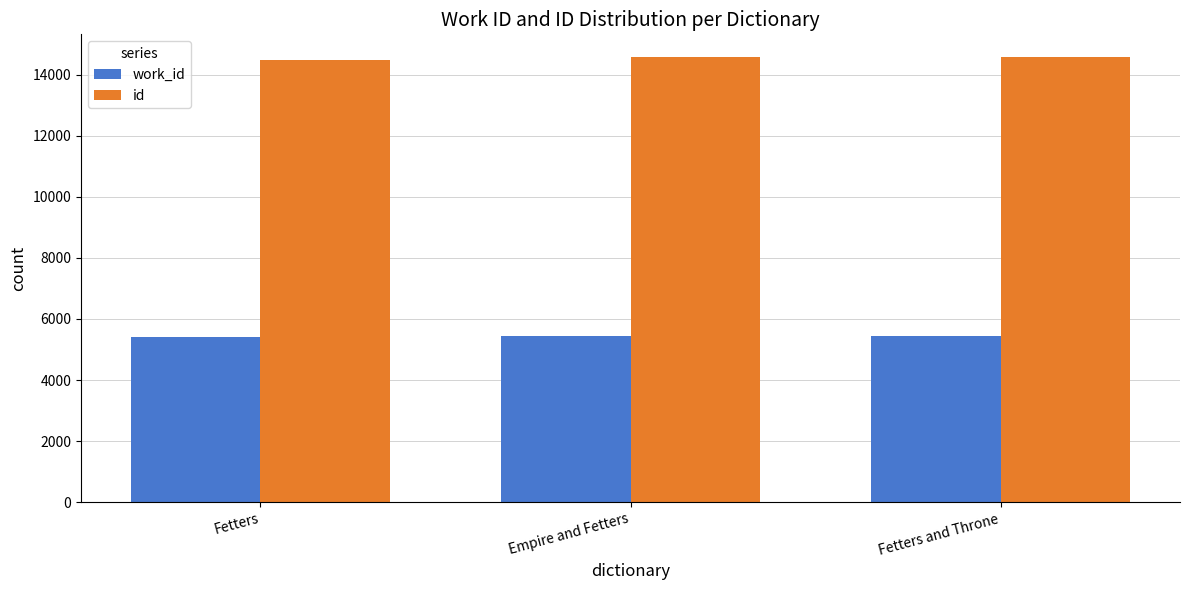

What is the smallest value displayed?

5397